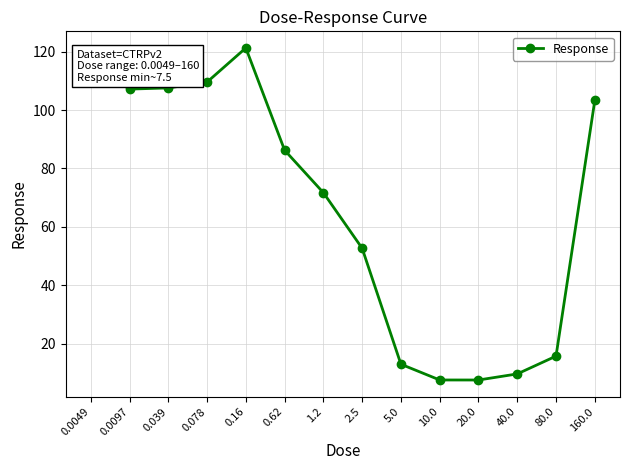

What is the sum of all values?

928.7